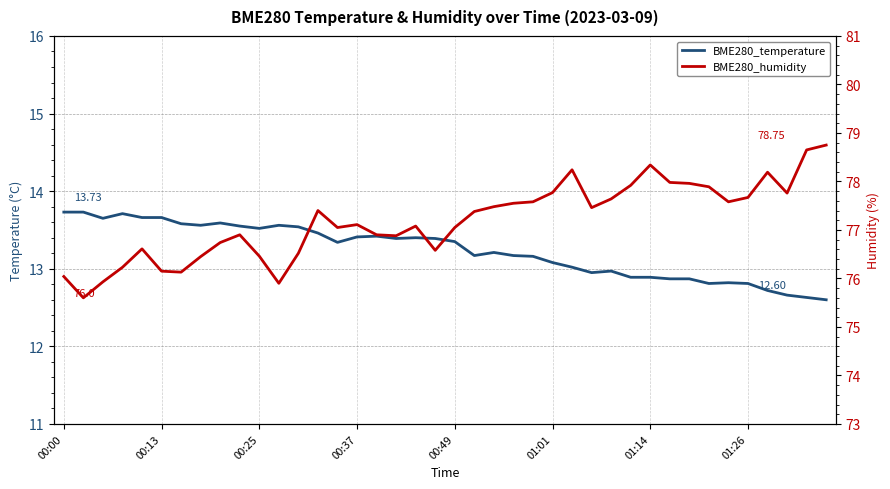

The value of BME280_humidity at 01:14 is 16.9. True or false?

False